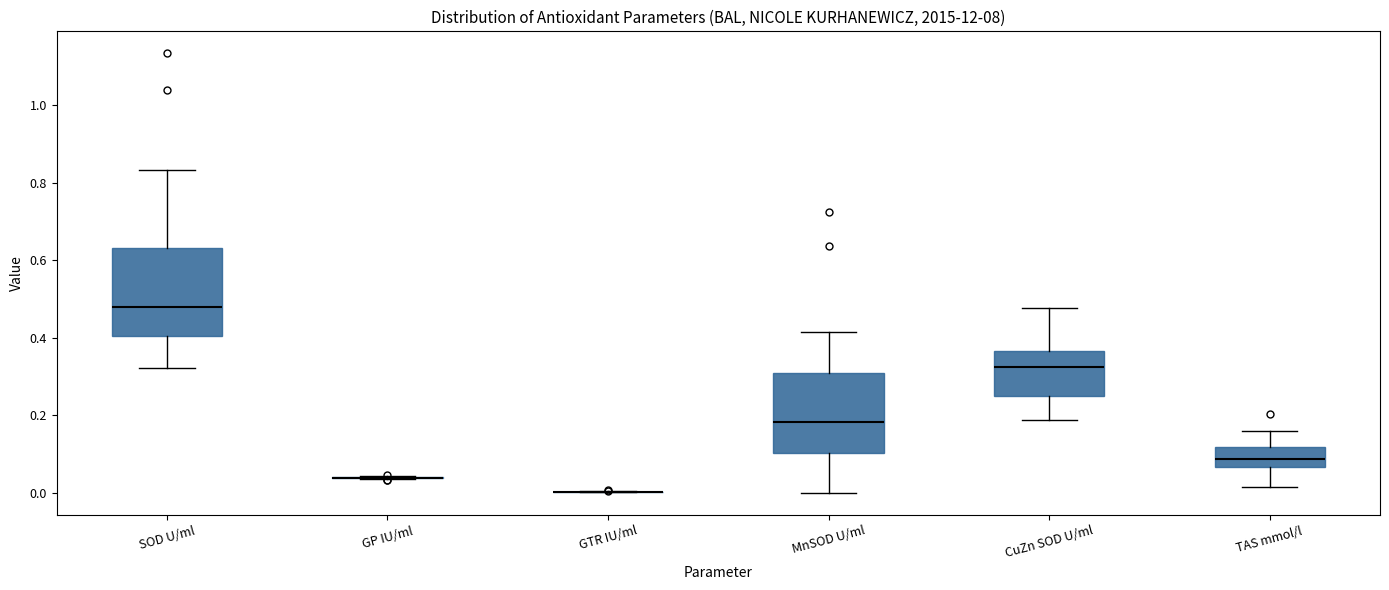

Where does the lower whisker of the box for MnSOD U/ml end on the y-axis? The values are not printed on the chart, so give them approximately, as read against the axis.

0.00